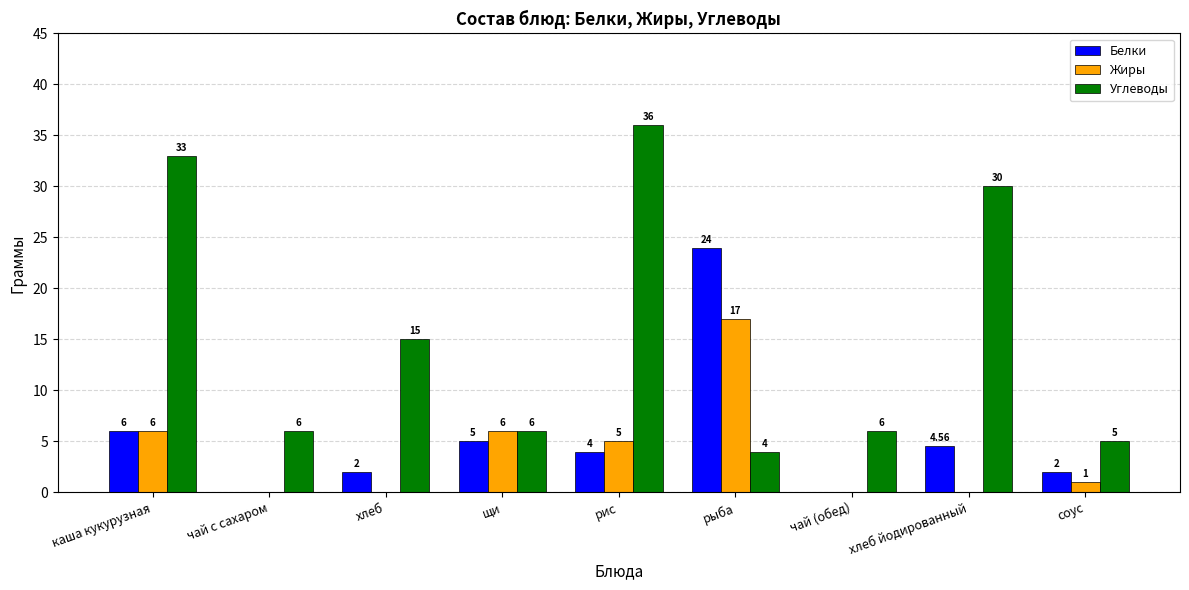

Is it true that Белки equals 2.2 at хлеб йодированный?

False